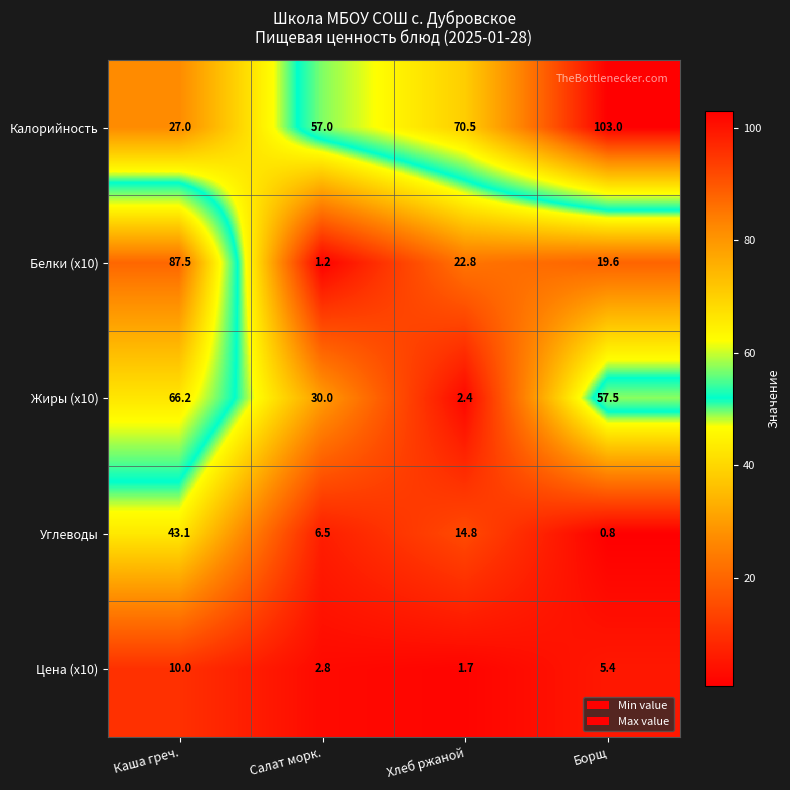

Which series has the largest total across all categories?

Калорийность